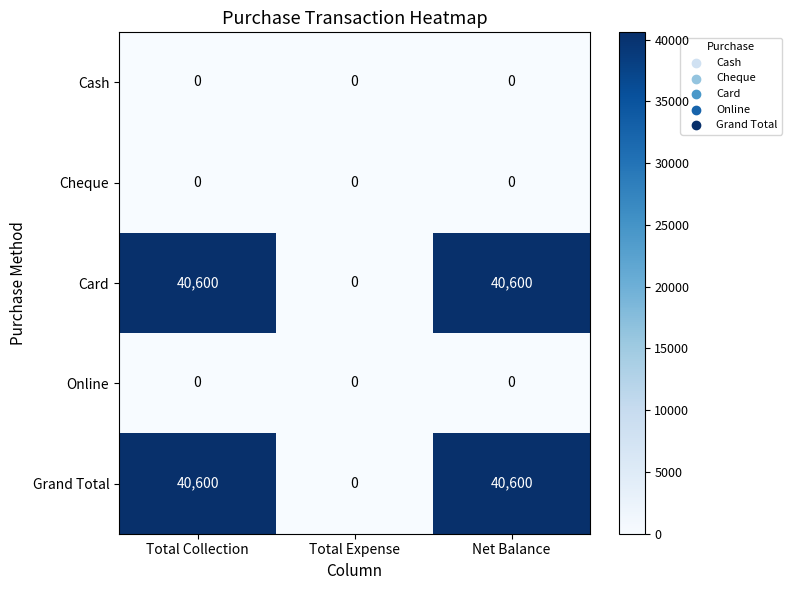

What is the sum of the Grand Total values at Total Expense and Net Balance?

40600